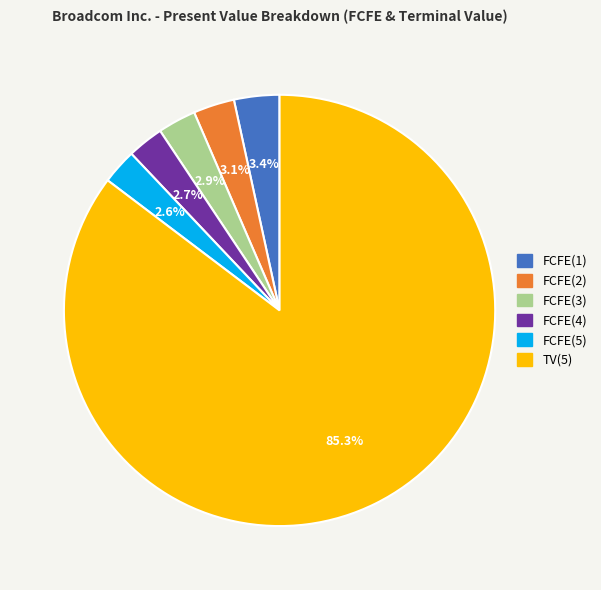

Combined, what portion of the pie is FCFE(1) and TV(5)?

88.7%